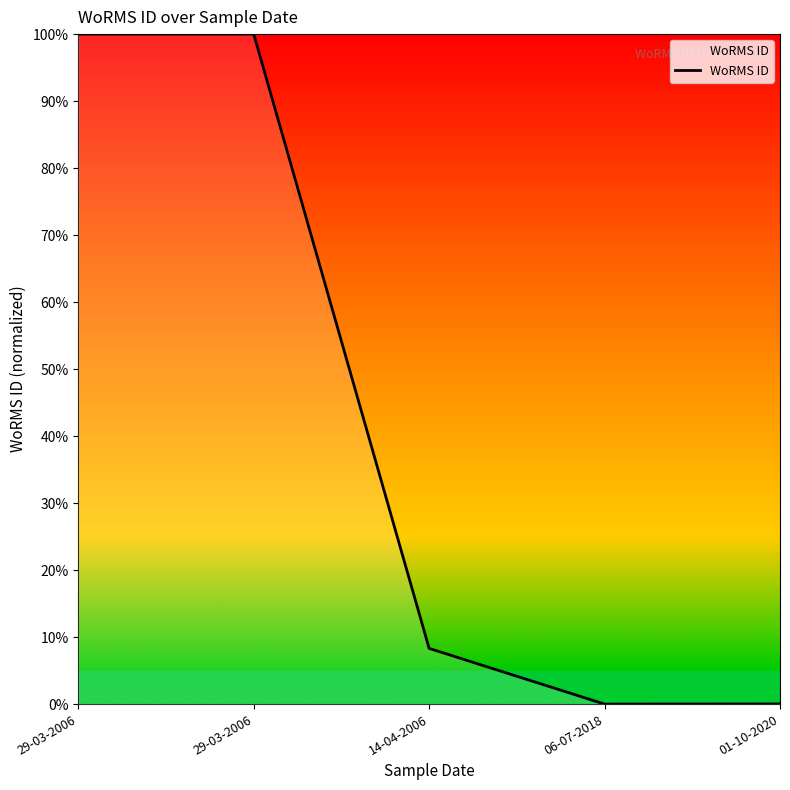

Does the chart have visible grid lines?

No